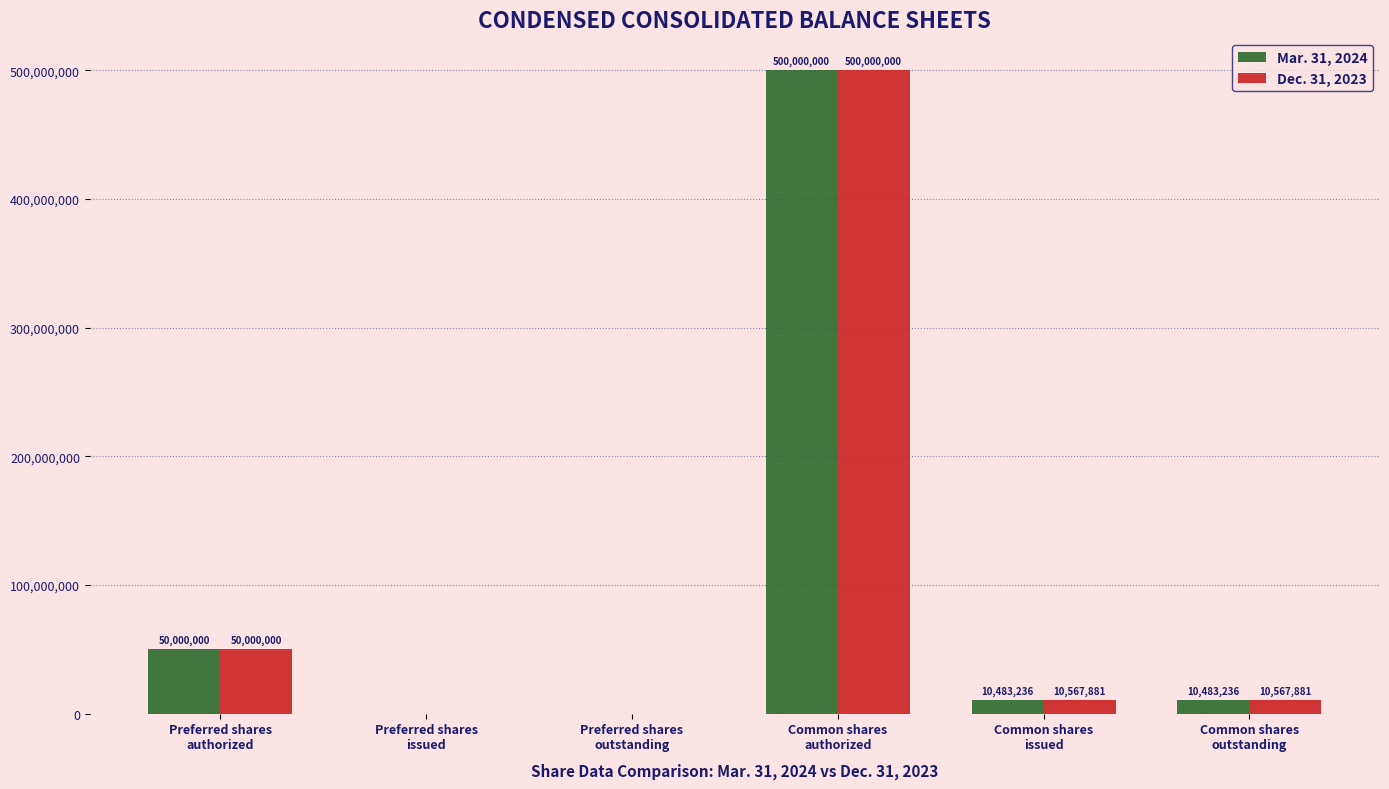

At which category does the chart reach its peak across all series?

Common shares
authorized